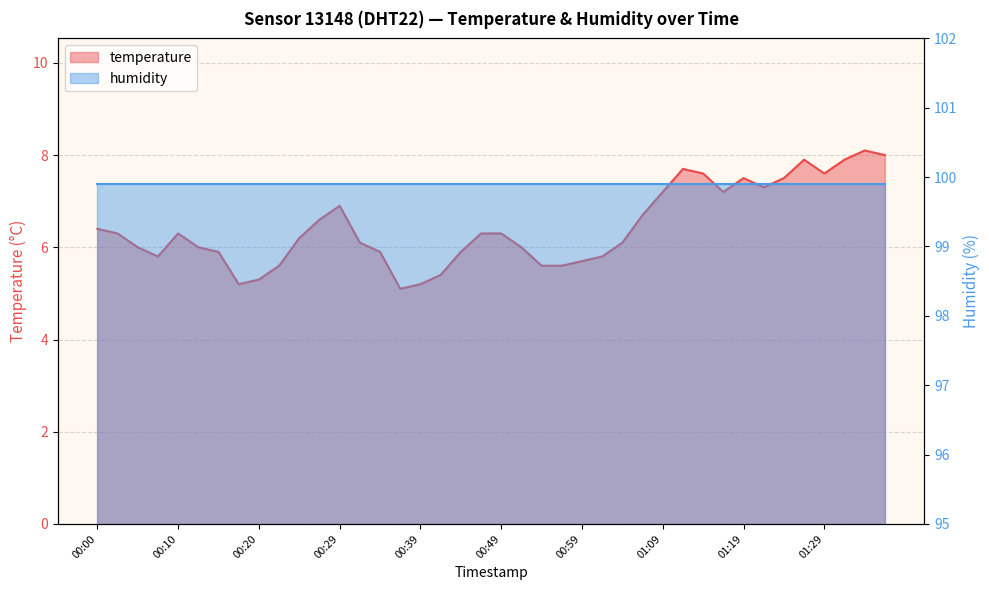

List the labels in order of value, largest first.

2022-12-11T01:33:59, 2022-12-11T01:36:26, 2022-12-11T01:26:37, 2022-12-11T01:31:32, 2022-12-11T01:11:54, 2022-12-11T01:14:23, 2022-12-11T01:29:04, 2022-12-11T01:19:16, 2022-12-11T01:24:10, 2022-12-11T01:21:43, 2022-12-11T01:09:10, 2022-12-11T01:16:50, 2022-12-11T00:29:53, 2022-12-11T01:06:43, 2022-12-11T00:27:26, 2022-12-11T00:00:25, 2022-12-11T00:02:52, 2022-12-11T00:10:14, 2022-12-11T00:47:03, 2022-12-11T00:49:31, 2022-12-11T00:24:59, 2022-12-11T00:32:20, 2022-12-11T01:04:16, 2022-12-11T00:05:19, 2022-12-11T00:12:41, 2022-12-11T00:51:57, 2022-12-11T00:15:09, 2022-12-11T00:34:47, 2022-12-11T00:44:36, 2022-12-11T00:07:47, 2022-12-11T01:01:49, 2022-12-11T00:59:22, 2022-12-11T00:22:31, 2022-12-11T00:54:24, 2022-12-11T00:56:51, 2022-12-11T00:42:09, 2022-12-11T00:20:04, 2022-12-11T00:17:36, 2022-12-11T00:39:41, 2022-12-11T00:37:14